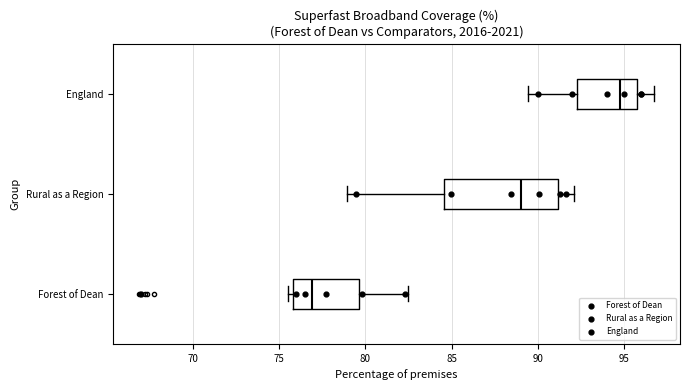

Where does the right whisker of the box for Forest of Dean end on the x-axis? The values are not printed on the chart, so give them approximately, as read against the axis.

82.5